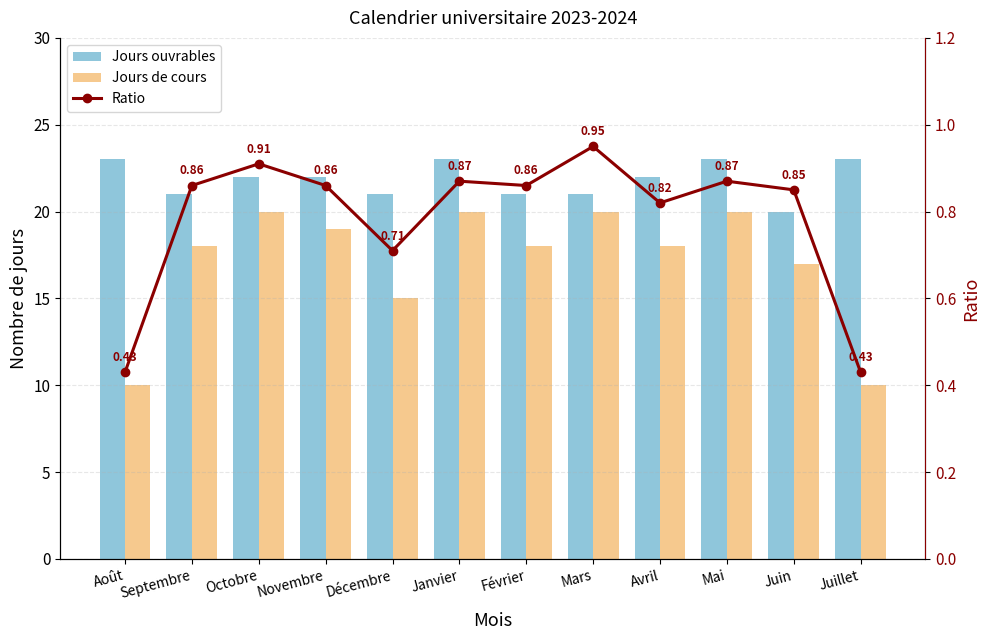

What is the approximate value of Ratio at Septembre?

0.9